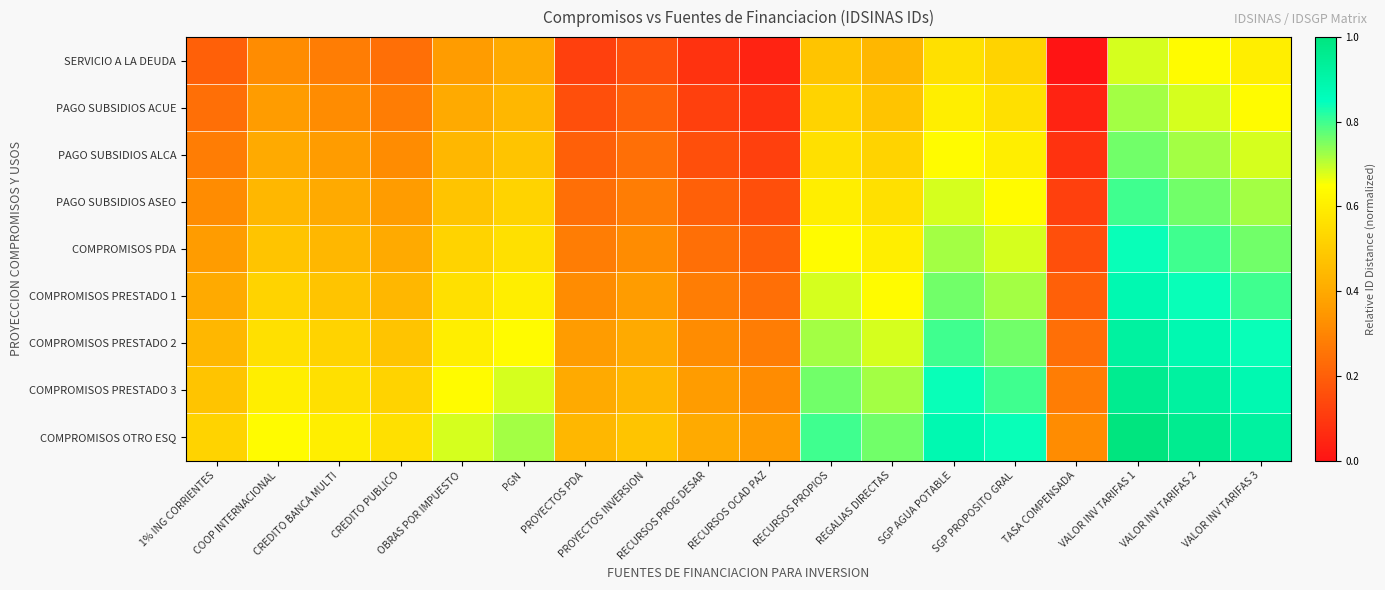

Reading right to left, transcribe all the data shown in this chart.

SERVICIO A LA DEUDA: VALOR INV TARIFAS 3=0.6	VALOR INV TARIFAS 2=0.6	VALOR INV TARIFAS 1=0.7	TASA COMPENSADA=0.0	SGP PROPOSITO GRAL=0.5	SGP AGUA POTABLE=0.6	REGALIAS DIRECTAS=0.4	RECURSOS PROPIOS=0.5	RECURSOS OCAD PAZ=0.0	RECURSOS PROG DESAR=0.1	PROYECTOS INVERSION=0.2	PROYECTOS PDA=0.1	PGN=0.4	OBRAS POR IMPUESTO=0.4	CREDITO PUBLICO=0.2	CREDITO BANCA MULTI=0.3	COOP INTERNACIONAL=0.3	1% ING CORRIENTES=0.2
PAGO SUBSIDIOS ACUE: VALOR INV TARIFAS 3=0.6	VALOR INV TARIFAS 2=0.7	VALOR INV TARIFAS 1=0.7	TASA COMPENSADA=0.0	SGP PROPOSITO GRAL=0.6	SGP AGUA POTABLE=0.6	REGALIAS DIRECTAS=0.5	RECURSOS PROPIOS=0.5	RECURSOS OCAD PAZ=0.1	RECURSOS PROG DESAR=0.1	PROYECTOS INVERSION=0.2	PROYECTOS PDA=0.2	PGN=0.4	OBRAS POR IMPUESTO=0.4	CREDITO PUBLICO=0.3	CREDITO BANCA MULTI=0.3	COOP INTERNACIONAL=0.4	1% ING CORRIENTES=0.2
PAGO SUBSIDIOS ALCA: VALOR INV TARIFAS 3=0.7	VALOR INV TARIFAS 2=0.7	VALOR INV TARIFAS 1=0.8	TASA COMPENSADA=0.1	SGP PROPOSITO GRAL=0.6	SGP AGUA POTABLE=0.6	REGALIAS DIRECTAS=0.5	RECURSOS PROPIOS=0.6	RECURSOS OCAD PAZ=0.1	RECURSOS PROG DESAR=0.2	PROYECTOS INVERSION=0.2	PROYECTOS PDA=0.2	PGN=0.5	OBRAS POR IMPUESTO=0.4	CREDITO PUBLICO=0.3	CREDITO BANCA MULTI=0.4	COOP INTERNACIONAL=0.4	1% ING CORRIENTES=0.3
PAGO SUBSIDIOS ASEO: VALOR INV TARIFAS 3=0.7	VALOR INV TARIFAS 2=0.8	VALOR INV TARIFAS 1=0.8	TASA COMPENSADA=0.1	SGP PROPOSITO GRAL=0.6	SGP AGUA POTABLE=0.7	REGALIAS DIRECTAS=0.6	RECURSOS PROPIOS=0.6	RECURSOS OCAD PAZ=0.2	RECURSOS PROG DESAR=0.2	PROYECTOS INVERSION=0.3	PROYECTOS PDA=0.2	PGN=0.5	OBRAS POR IMPUESTO=0.5	CREDITO PUBLICO=0.4	CREDITO BANCA MULTI=0.4	COOP INTERNACIONAL=0.4	1% ING CORRIENTES=0.3
COMPROMISOS PDA: VALOR INV TARIFAS 3=0.8	VALOR INV TARIFAS 2=0.8	VALOR INV TARIFAS 1=0.8	TASA COMPENSADA=0.2	SGP PROPOSITO GRAL=0.7	SGP AGUA POTABLE=0.7	REGALIAS DIRECTAS=0.6	RECURSOS PROPIOS=0.6	RECURSOS OCAD PAZ=0.2	RECURSOS PROG DESAR=0.2	PROYECTOS INVERSION=0.3	PROYECTOS PDA=0.3	PGN=0.6	OBRAS POR IMPUESTO=0.5	CREDITO PUBLICO=0.4	CREDITO BANCA MULTI=0.4	COOP INTERNACIONAL=0.5	1% ING CORRIENTES=0.4
COMPROMISOS PRESTADO 1: VALOR INV TARIFAS 3=0.8	VALOR INV TARIFAS 2=0.8	VALOR INV TARIFAS 1=0.9	TASA COMPENSADA=0.2	SGP PROPOSITO GRAL=0.7	SGP AGUA POTABLE=0.8	REGALIAS DIRECTAS=0.6	RECURSOS PROPIOS=0.7	RECURSOS OCAD PAZ=0.2	RECURSOS PROG DESAR=0.3	PROYECTOS INVERSION=0.4	PROYECTOS PDA=0.3	PGN=0.6	OBRAS POR IMPUESTO=0.6	CREDITO PUBLICO=0.4	CREDITO BANCA MULTI=0.5	COOP INTERNACIONAL=0.5	1% ING CORRIENTES=0.4
COMPROMISOS PRESTADO 2: VALOR INV TARIFAS 3=0.8	VALOR INV TARIFAS 2=0.9	VALOR INV TARIFAS 1=0.9	TASA COMPENSADA=0.2	SGP PROPOSITO GRAL=0.8	SGP AGUA POTABLE=0.8	REGALIAS DIRECTAS=0.7	RECURSOS PROPIOS=0.7	RECURSOS OCAD PAZ=0.3	RECURSOS PROG DESAR=0.3	PROYECTOS INVERSION=0.4	PROYECTOS PDA=0.4	PGN=0.6	OBRAS POR IMPUESTO=0.6	CREDITO PUBLICO=0.5	CREDITO BANCA MULTI=0.5	COOP INTERNACIONAL=0.6	1% ING CORRIENTES=0.4
COMPROMISOS PRESTADO 3: VALOR INV TARIFAS 3=0.9	VALOR INV TARIFAS 2=0.9	VALOR INV TARIFAS 1=1.0	TASA COMPENSADA=0.3	SGP PROPOSITO GRAL=0.8	SGP AGUA POTABLE=0.8	REGALIAS DIRECTAS=0.7	RECURSOS PROPIOS=0.8	RECURSOS OCAD PAZ=0.3	RECURSOS PROG DESAR=0.4	PROYECTOS INVERSION=0.4	PROYECTOS PDA=0.4	PGN=0.7	OBRAS POR IMPUESTO=0.6	CREDITO PUBLICO=0.5	CREDITO BANCA MULTI=0.6	COOP INTERNACIONAL=0.6	1% ING CORRIENTES=0.5
COMPROMISOS OTRO ESQ: VALOR INV TARIFAS 3=0.9	VALOR INV TARIFAS 2=1.0	VALOR INV TARIFAS 1=1.0	TASA COMPENSADA=0.3	SGP PROPOSITO GRAL=0.8	SGP AGUA POTABLE=0.9	REGALIAS DIRECTAS=0.8	RECURSOS PROPIOS=0.8	RECURSOS OCAD PAZ=0.4	RECURSOS PROG DESAR=0.4	PROYECTOS INVERSION=0.5	PROYECTOS PDA=0.4	PGN=0.7	OBRAS POR IMPUESTO=0.7	CREDITO PUBLICO=0.6	CREDITO BANCA MULTI=0.6	COOP INTERNACIONAL=0.6	1% ING CORRIENTES=0.5